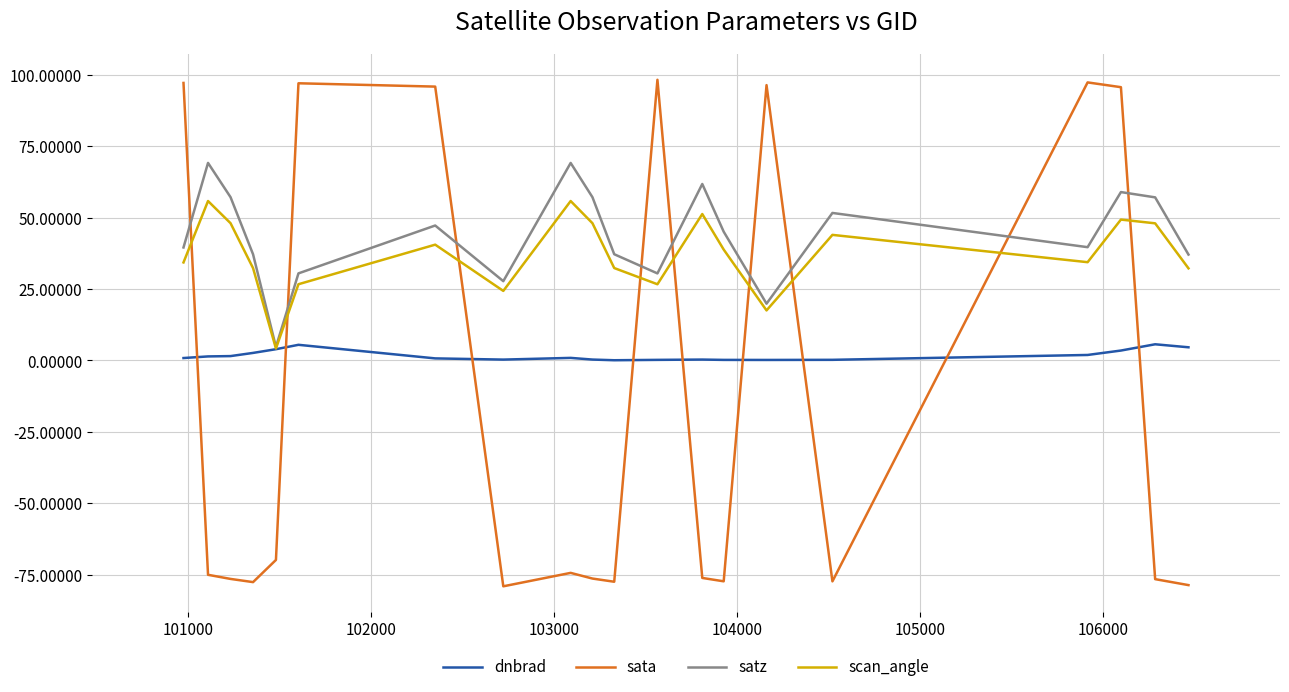

Which series has the largest range (max minus min)?

sata